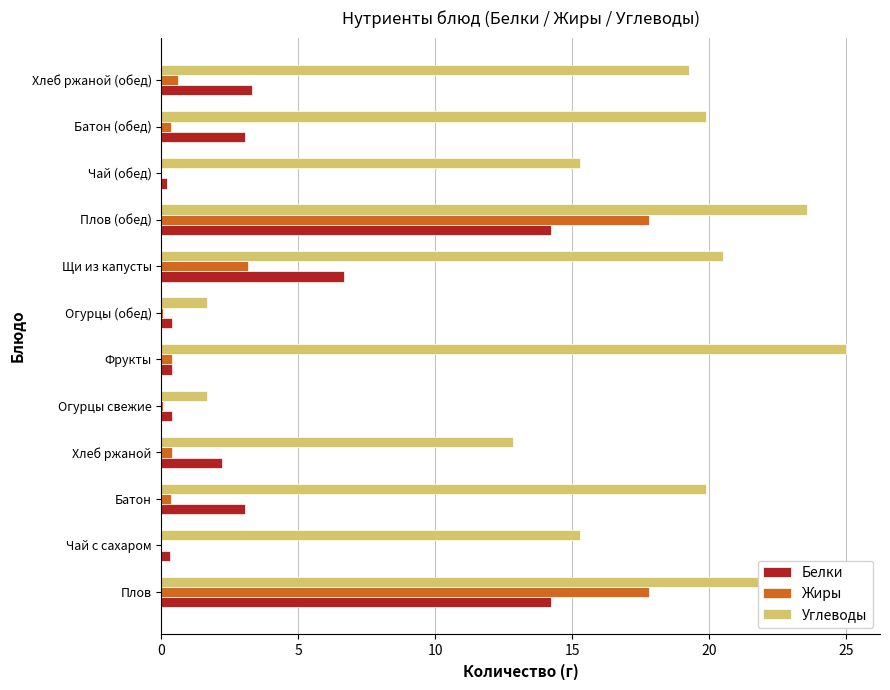

The Жиры series shows 23.3 at Плов. True or false?

False